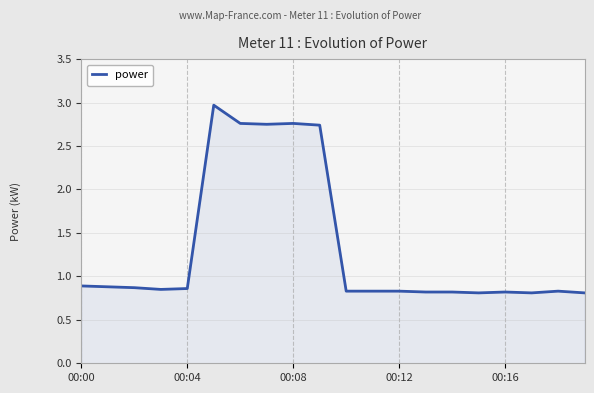

What is the maximum value shown in the chart?

3.0